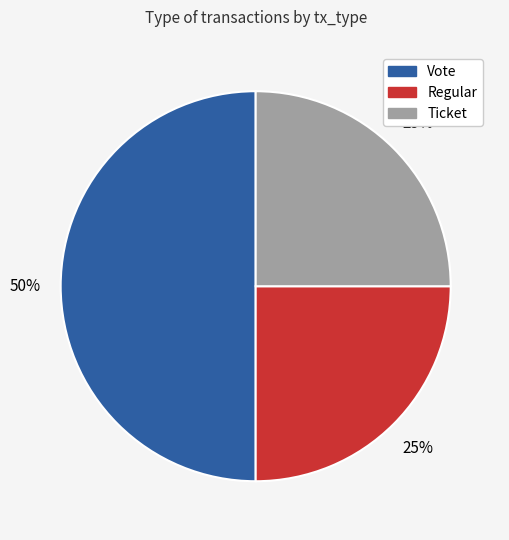

What percentage is the Ticket slice, to the nearest percent?

25%